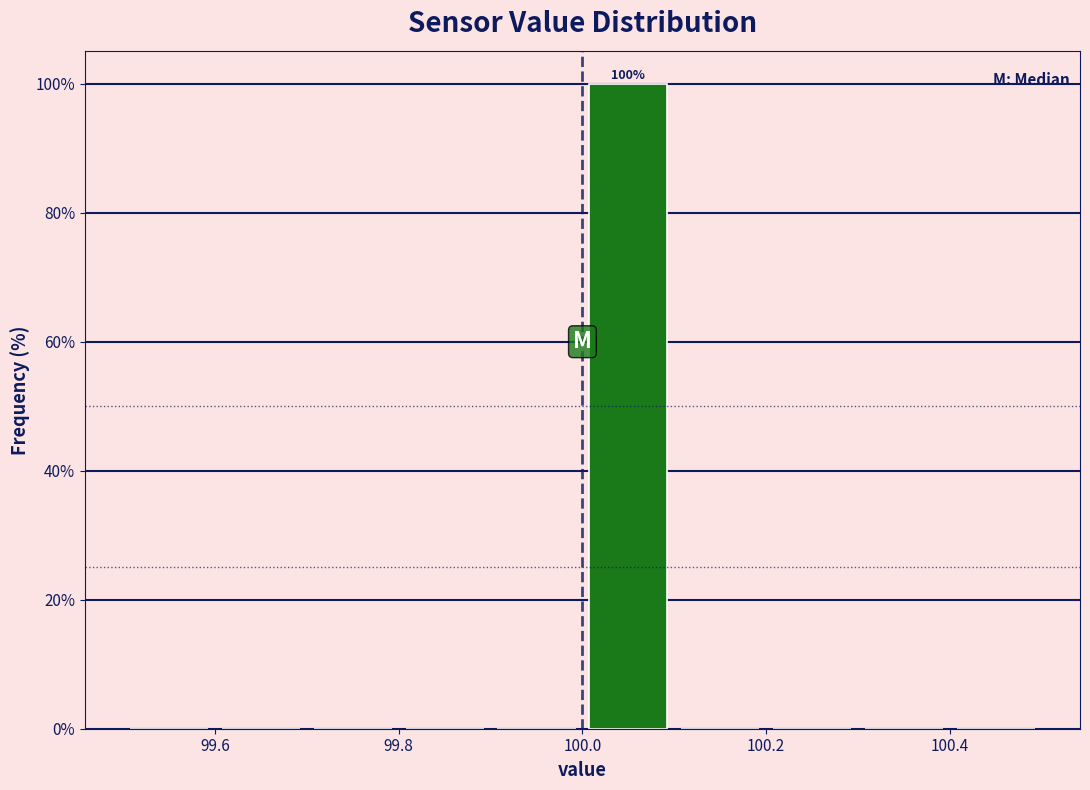

Over which range of the x-axis is the bar tallest?

100.0 to 100.1